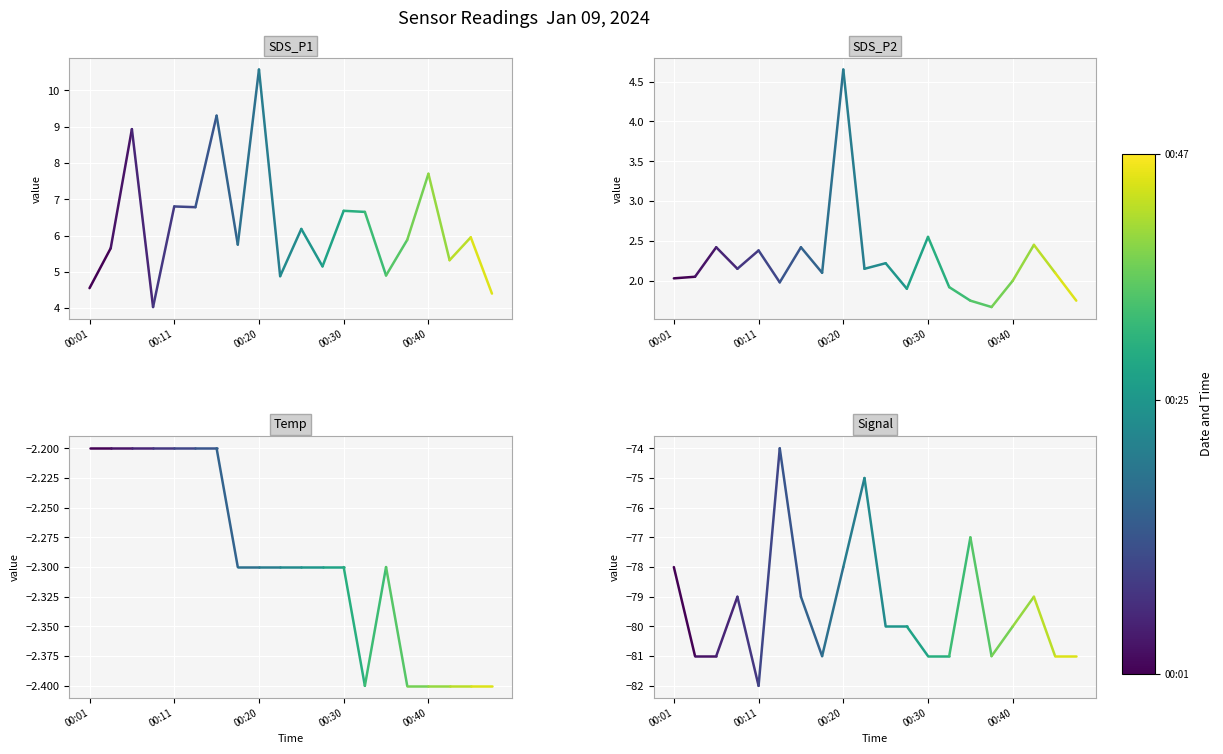

What is the difference between the highest and lowest values at 00:01?

82.5